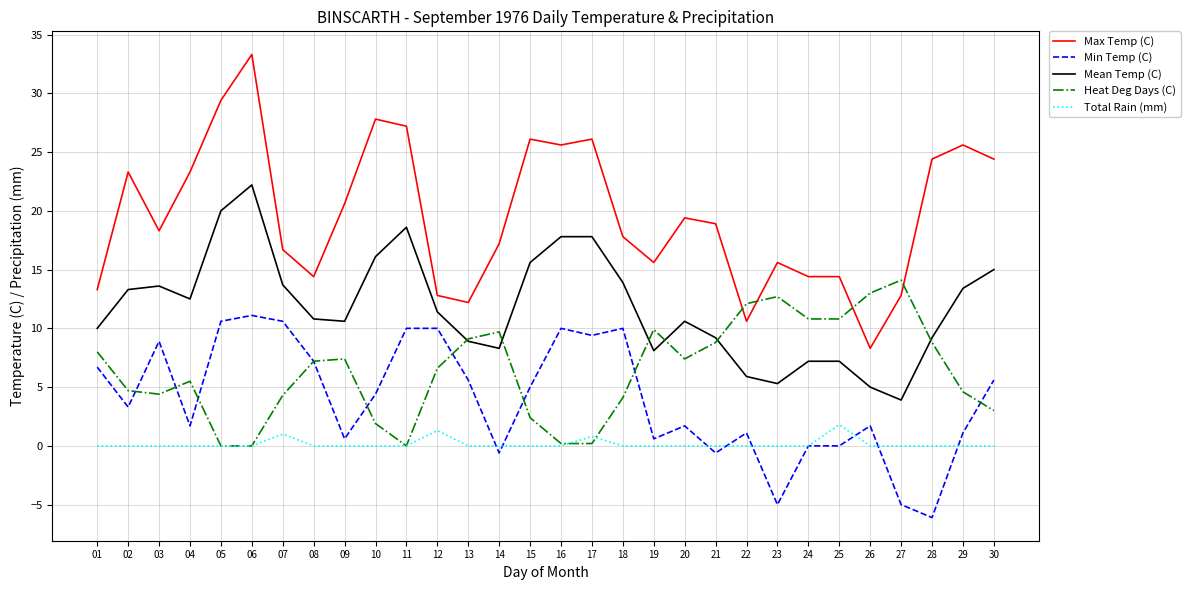

After their last crossing, which series has the higher values: Total Rain (mm) or Heat Deg Days (C)?

Heat Deg Days (C)